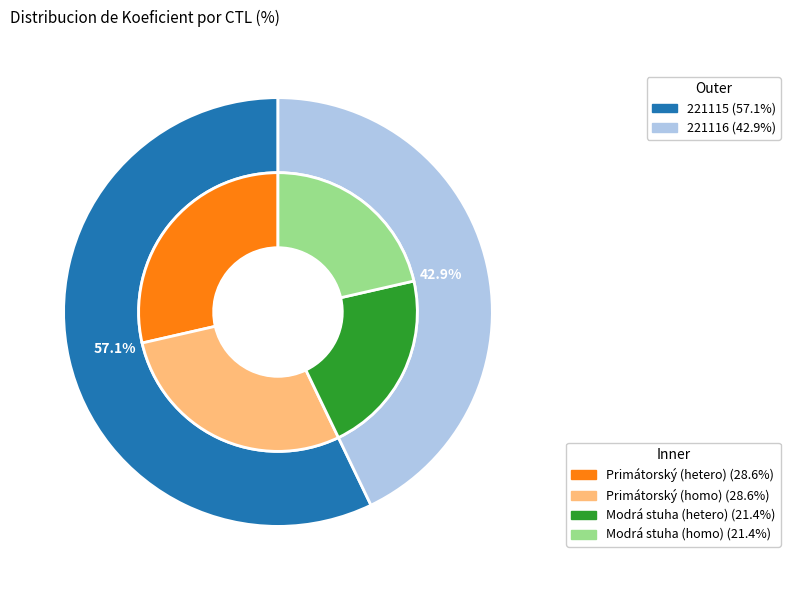

How much of the chart is everything except 221115?

42.9%